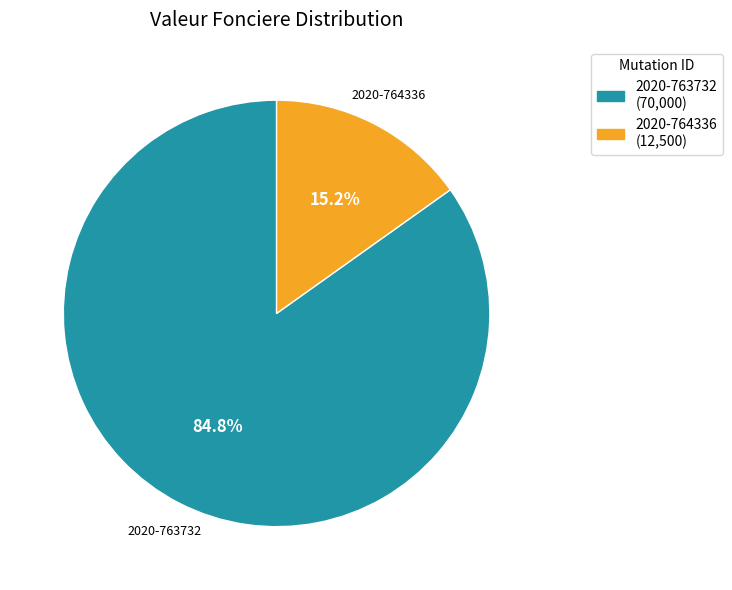

Which slice is the largest?

2020-763732